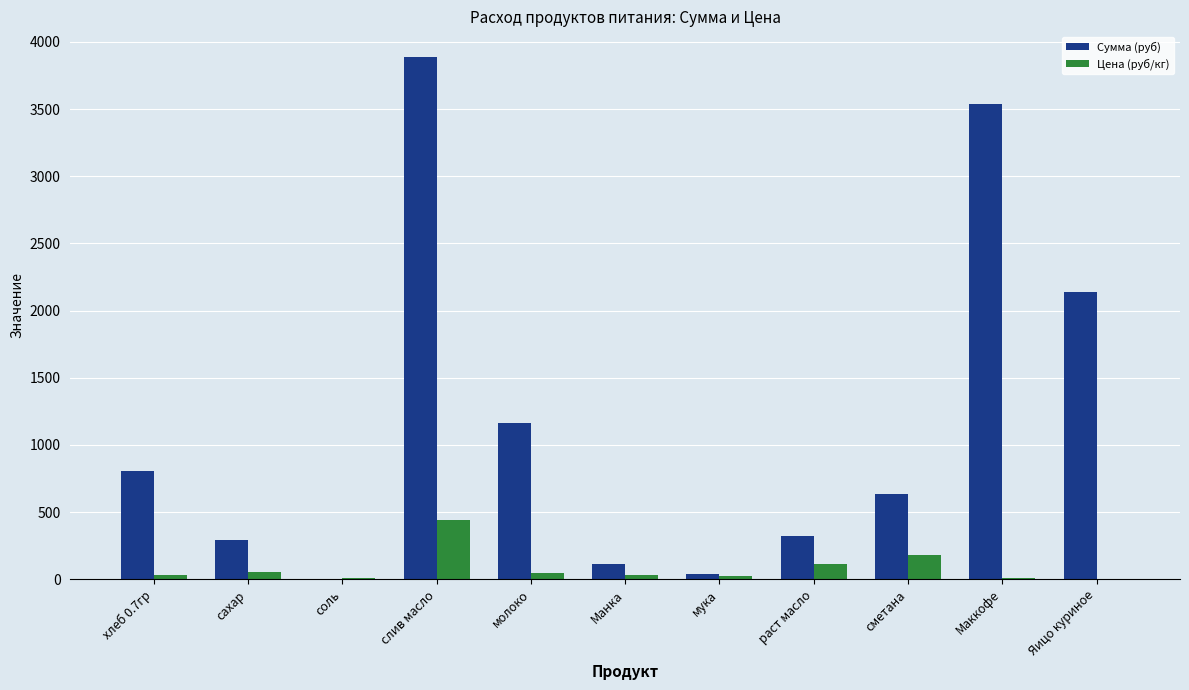

Is the value of Цена (руб/кг) at Манка greater than the value of Сумма (руб) at слив масло?

No